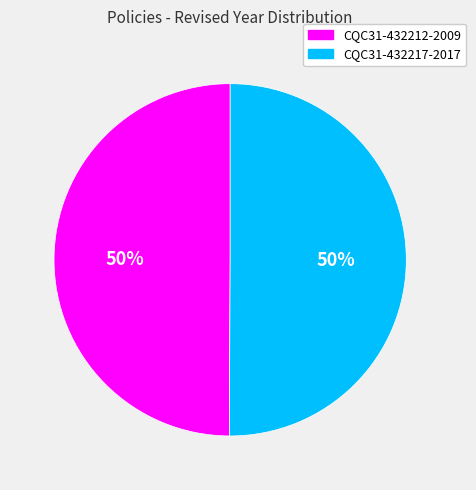

Approximately how many times larger is the value at CQC31-432217-2017 compared to CQC31-432212-2009?

1.0